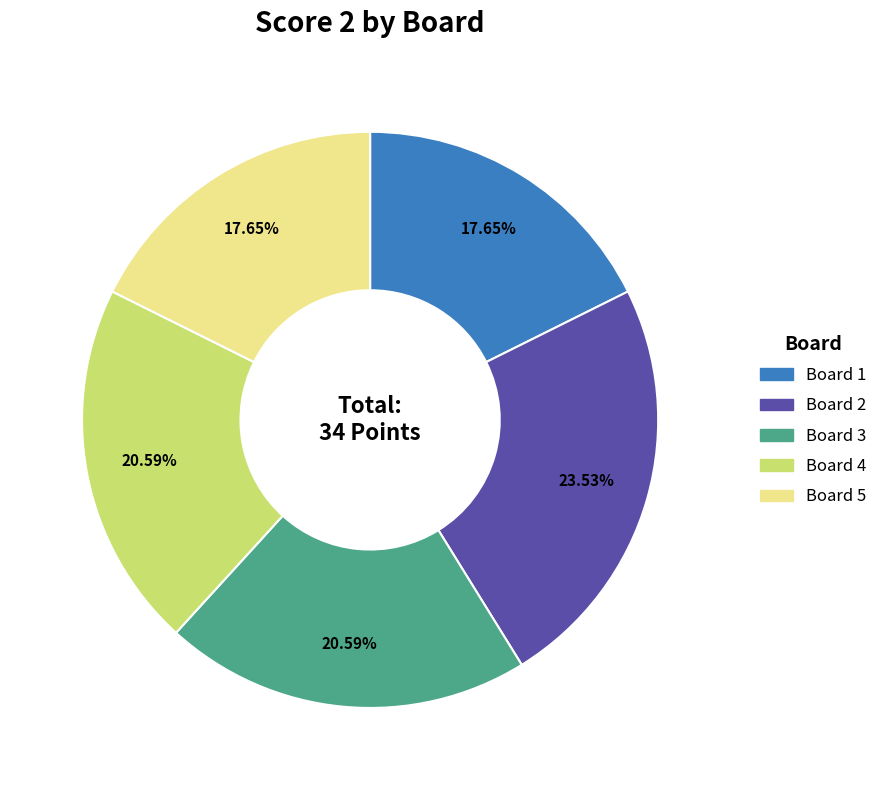

How much of the chart is everything except Board 5?

82.4%